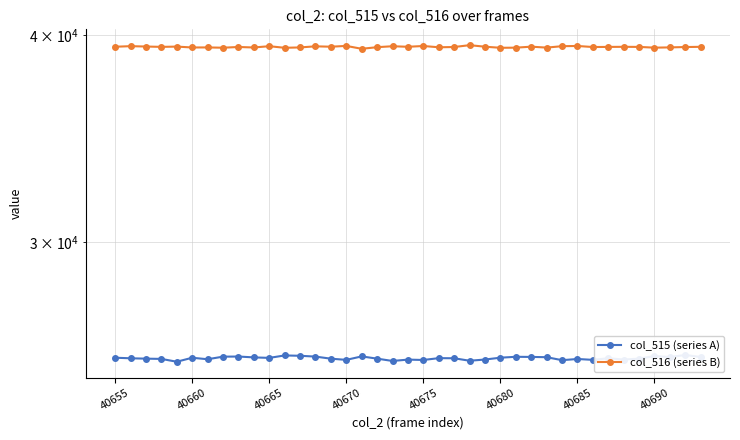

True or false: col_516 (series B) and col_515 (series A) intersect in this chart.

False